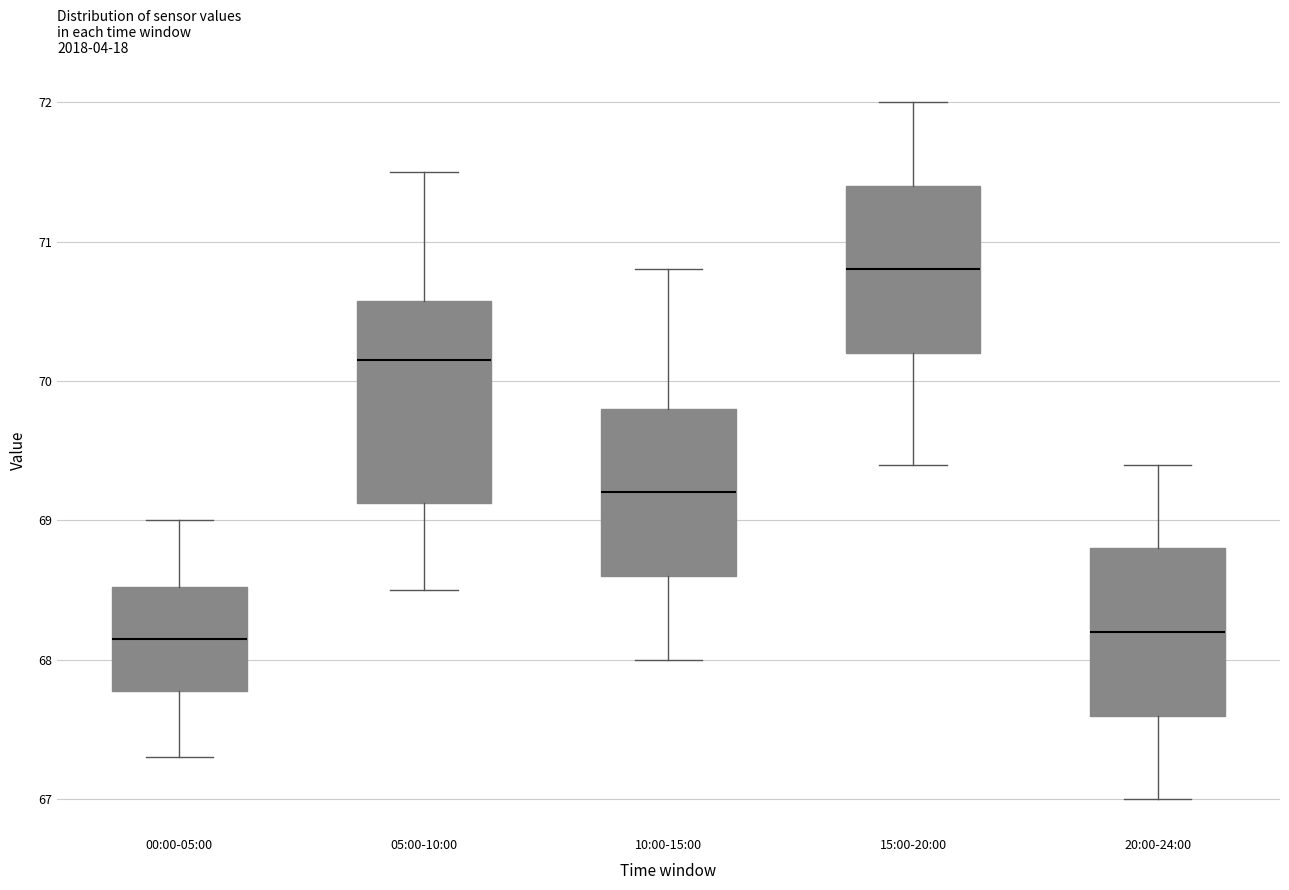

Which box has the highest median line?

15:00-20:00